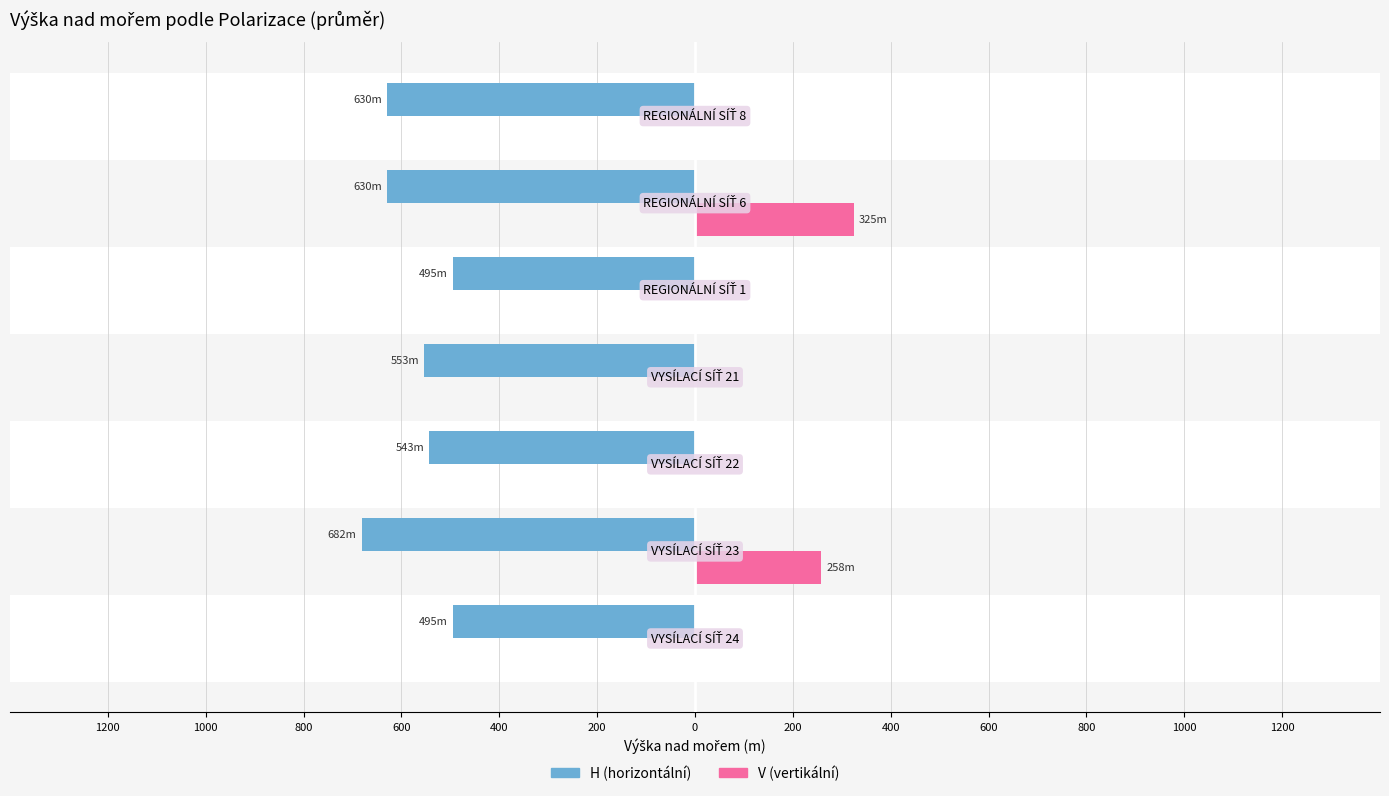

What is the difference between the maximum and second lowest values in the V (vertikální) series?

325.0